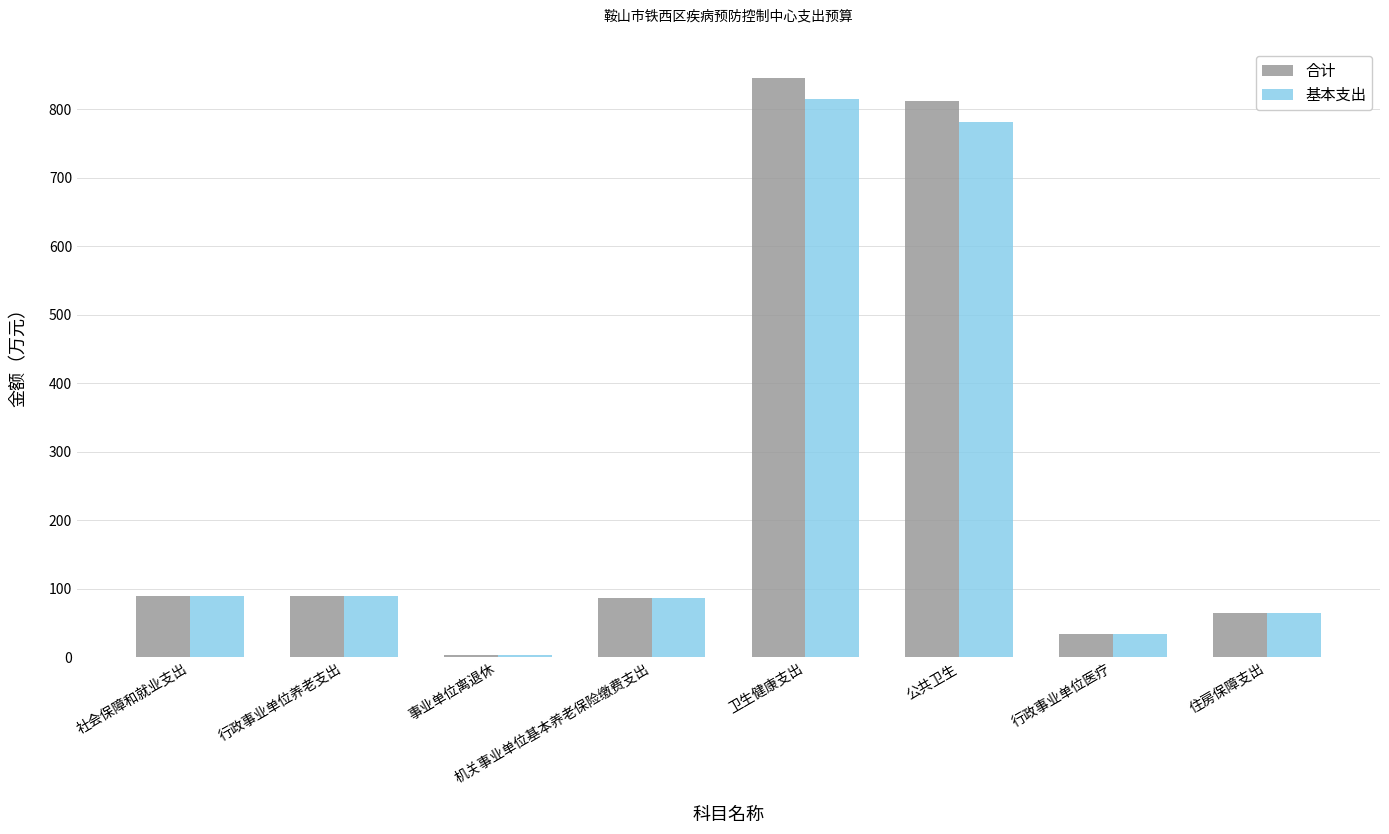

List the series in order of their peak value, highest first.

合计, 基本支出